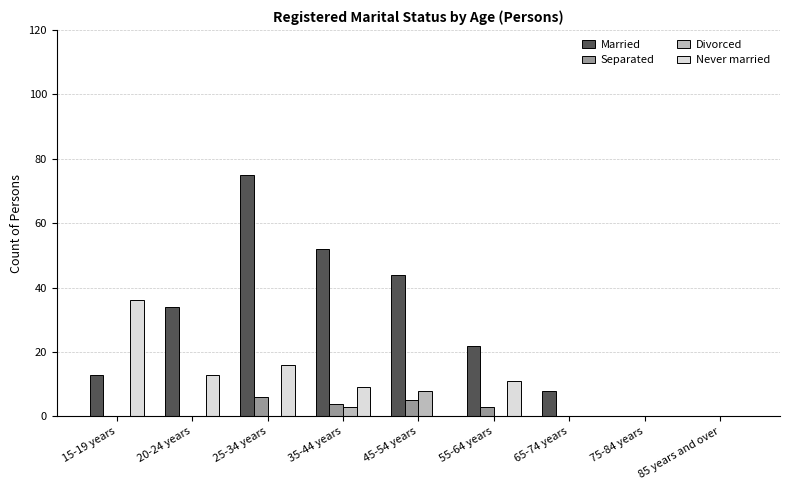

At which category is the sum across all series the highest?

25-34 years